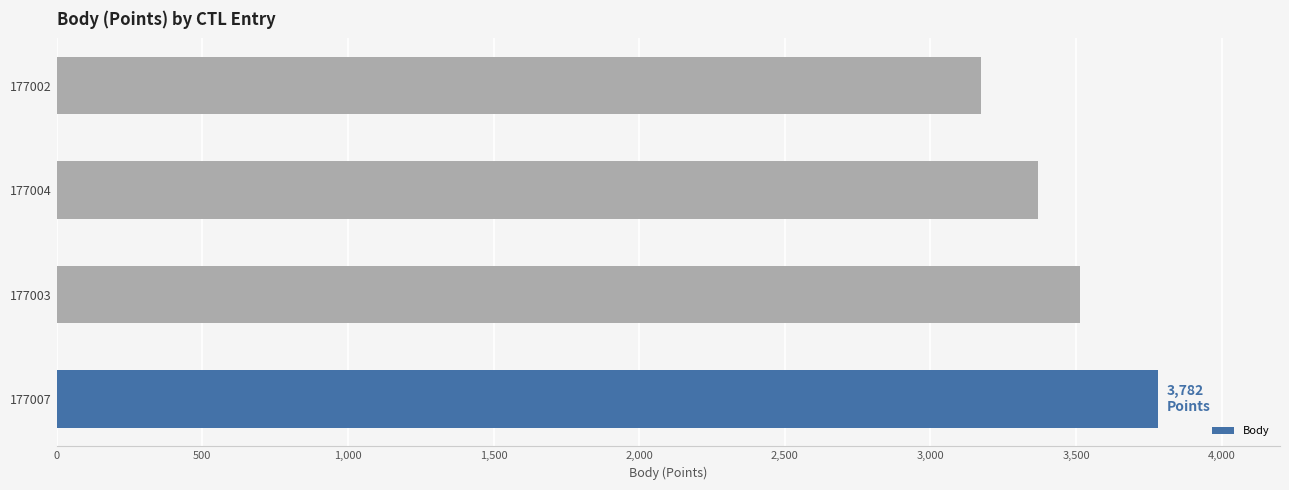

Are the bars horizontal?

Yes